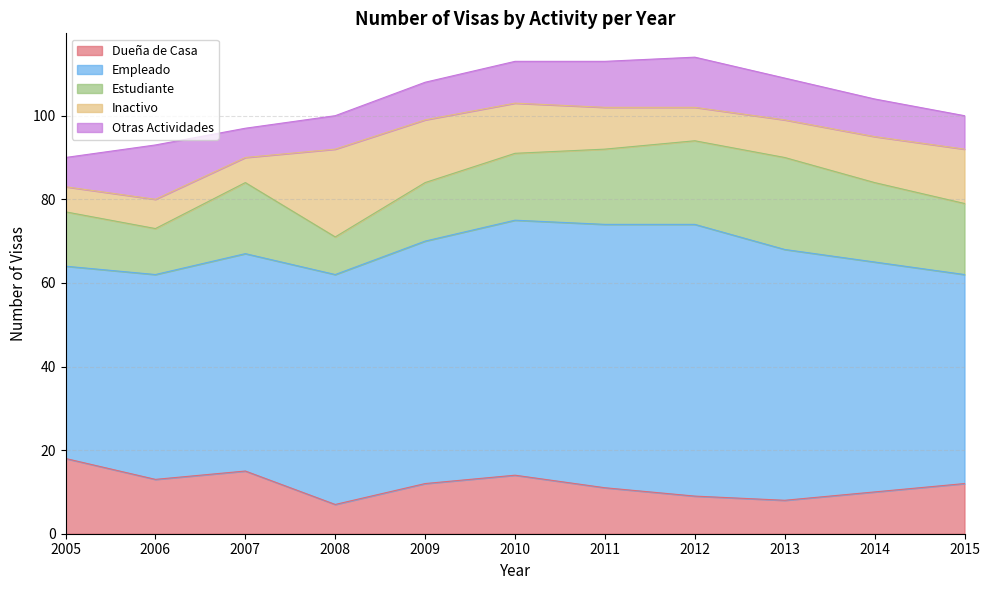

In Otras Actividades, how many points are higher than both neighbors (excluding endpoints)?

2